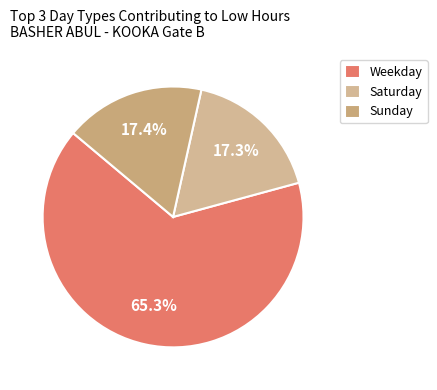

How many segments does this pie chart have?

3